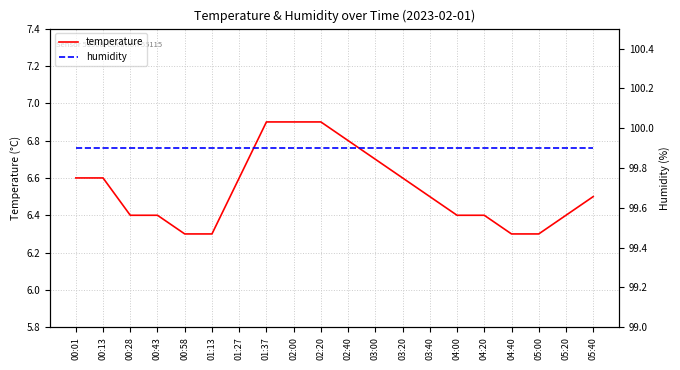

True or false: temperature and humidity cross at least once.

False